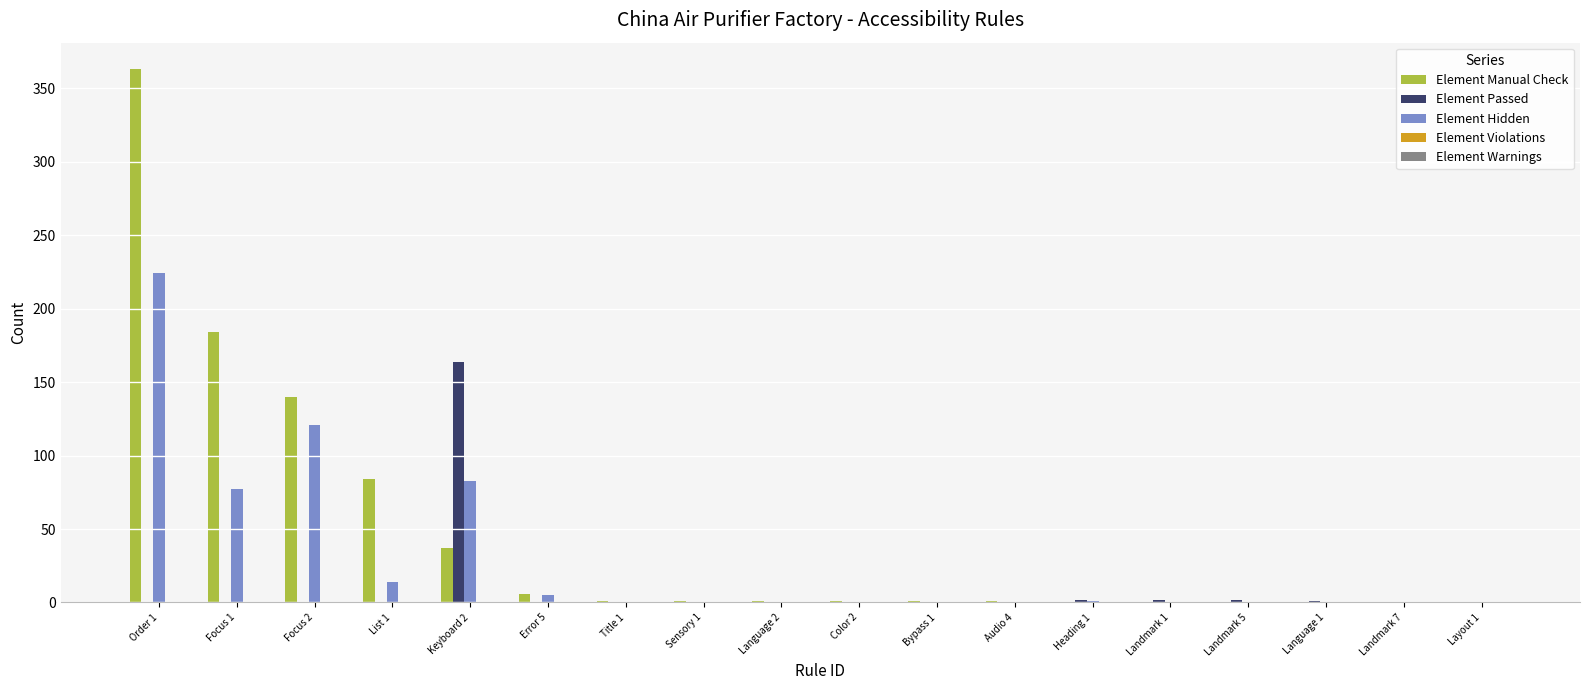

Are the bars horizontal?

No